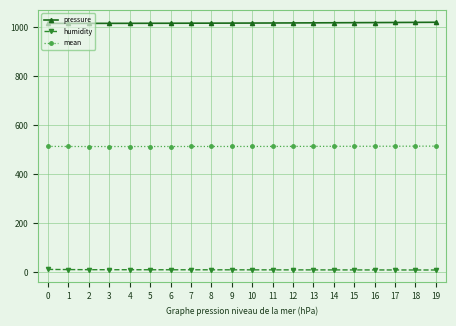

The value of mean at 11 is 513.0. True or false?

True